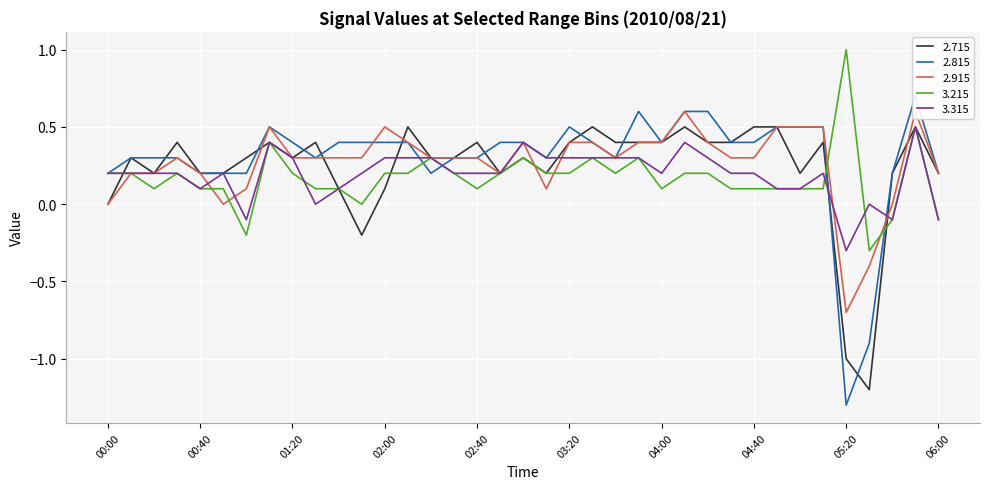

How many series are shown in this chart?

5